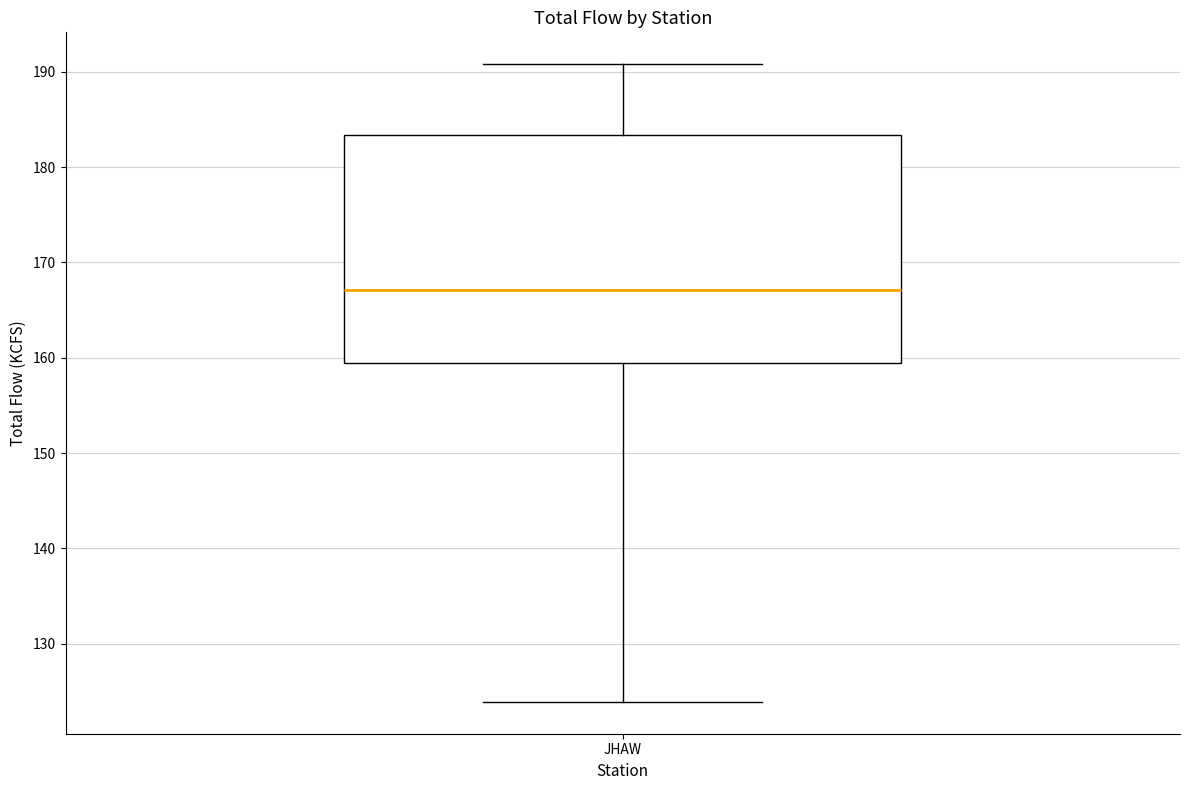

Read this box plot against the y-axis: the position of the median line, the range covered by the box, and the ends of both whiskers. The values are not printed on the chart, so give them approximately, as read against the axis.

median 167, box 159 to 183, whiskers 124 to 191